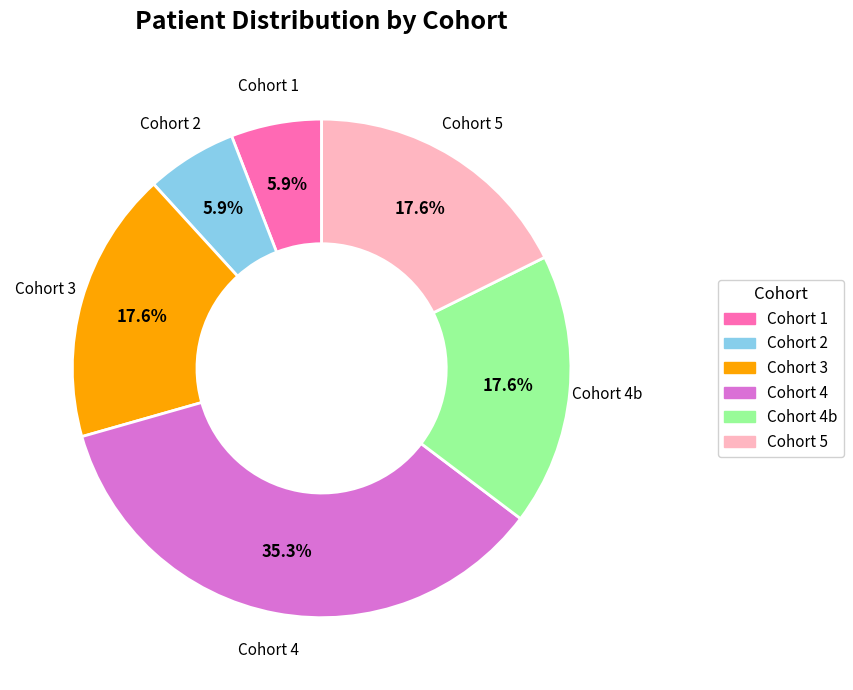

Does any single category account for the majority?

No